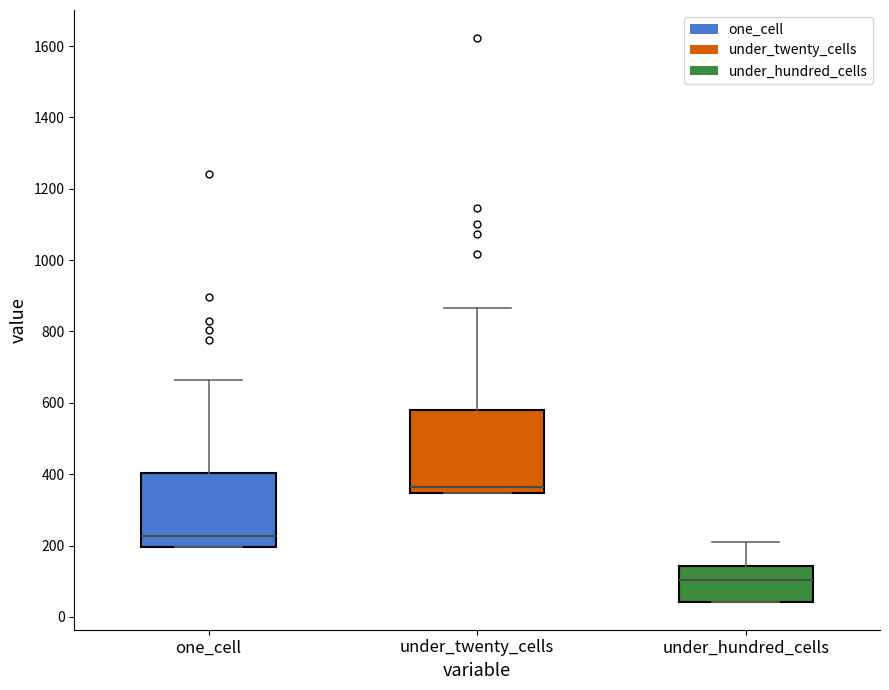

Reading left to right, transcribe this box plot: for each box, give where its median line is, the range the box spans, and where its two whiskers end, as read against the y-axis. The values are not printed on the chart, so give them approximately, as read against the axis.

one_cell: median 220, box 200 to 400, whiskers 200 to 660
under_twenty_cells: median 360, box 340 to 580, whiskers 340 to 860
under_hundred_cells: median 100, box 40 to 140, whiskers 40 to 220